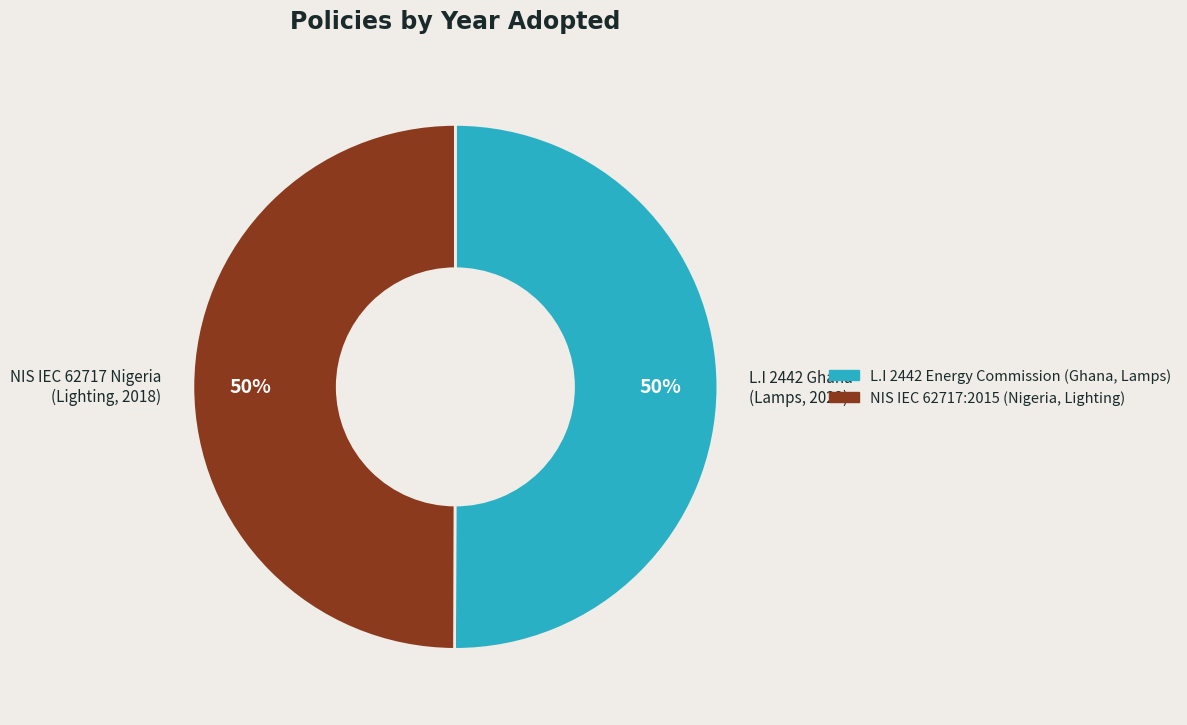

What percentage is the L.I 2442 Energy Commission (Ghana, Lamps) slice, to the nearest percent?

50%